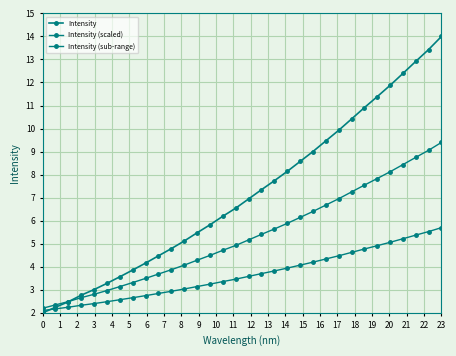

What is the value of the Intensity (sub-range) point at the 27th from the left?

4.9